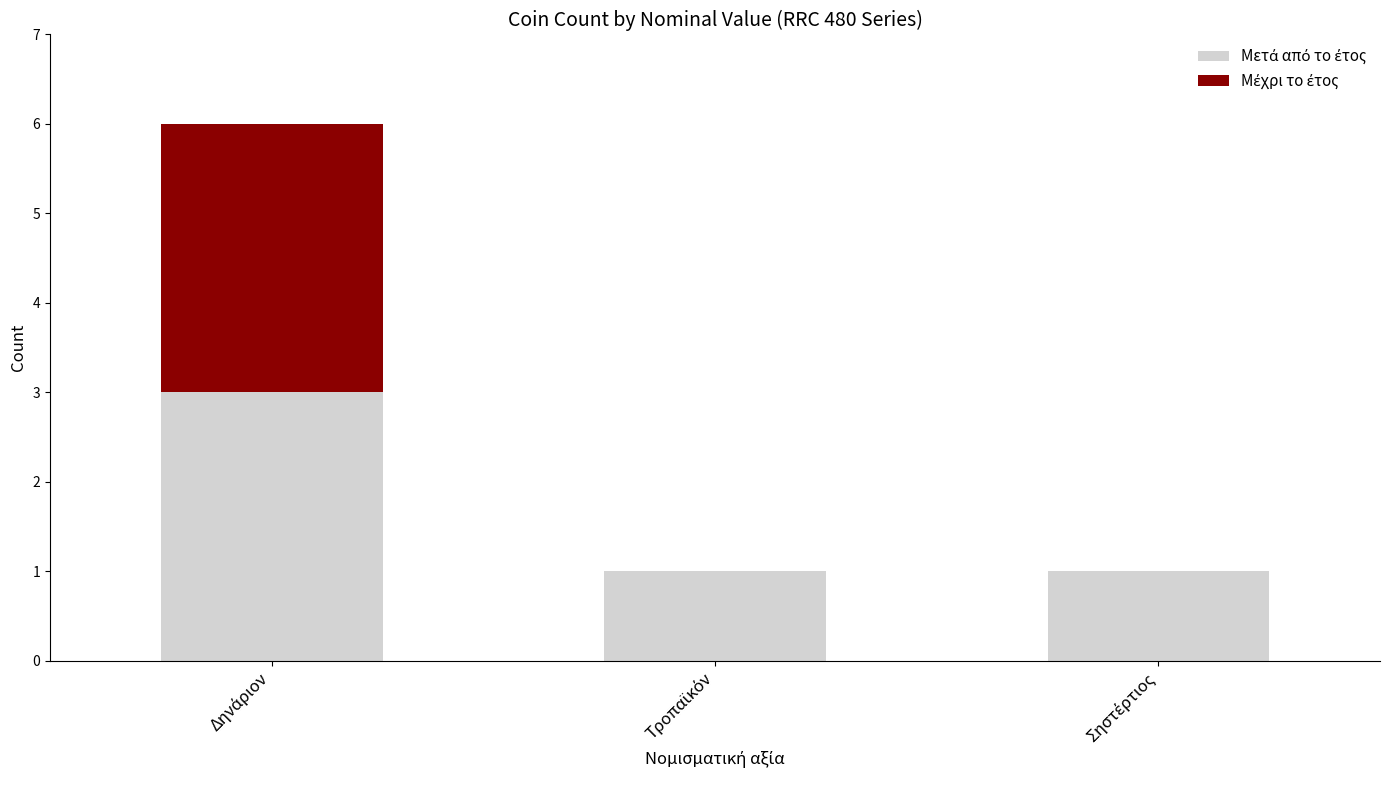

Is it true that Μέχρι το έτος equals 0 at Τροπαϊκόν?

True